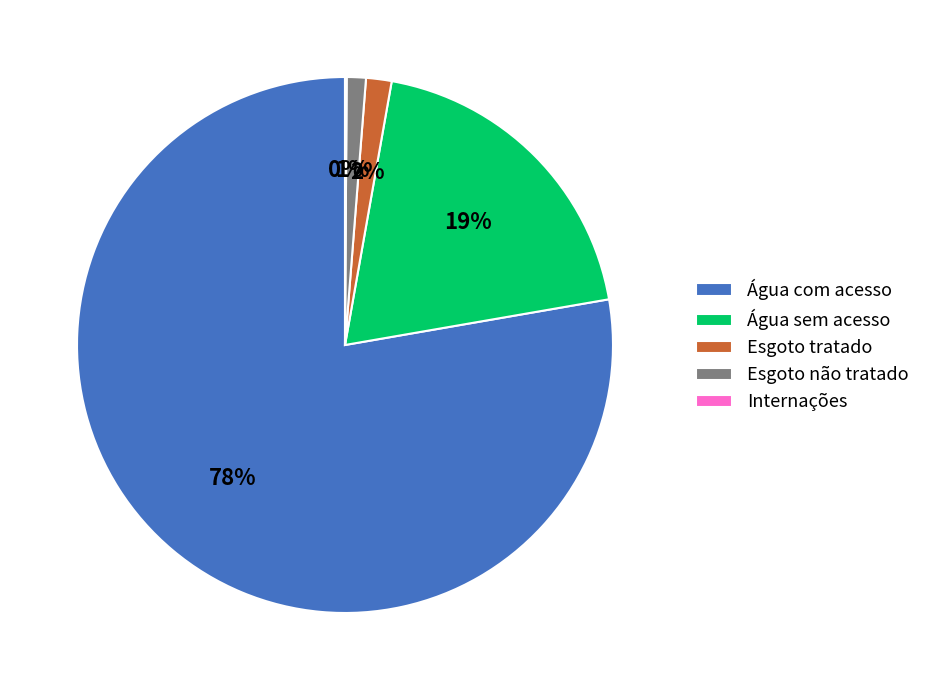

What is the largest slice in the pie chart?

Água com acesso